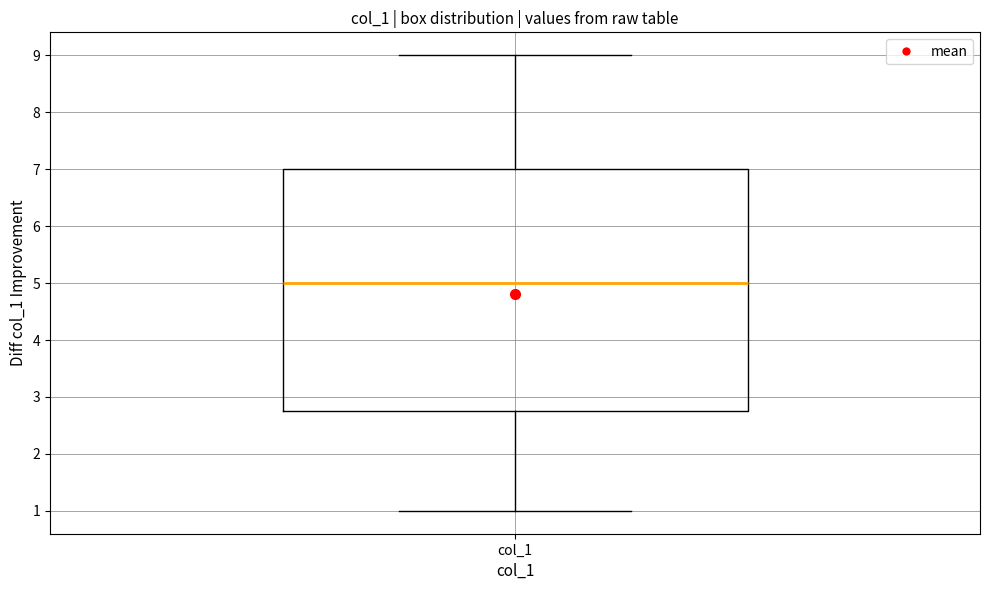

Transcribe this box plot: give where the median line is, the range the box spans, and where the two whiskers end, as read against the y-axis. The values are not printed on the chart, so give them approximately, as read against the axis.

median 5.0, box 2.8 to 7.0, whiskers 1.0 to 9.0